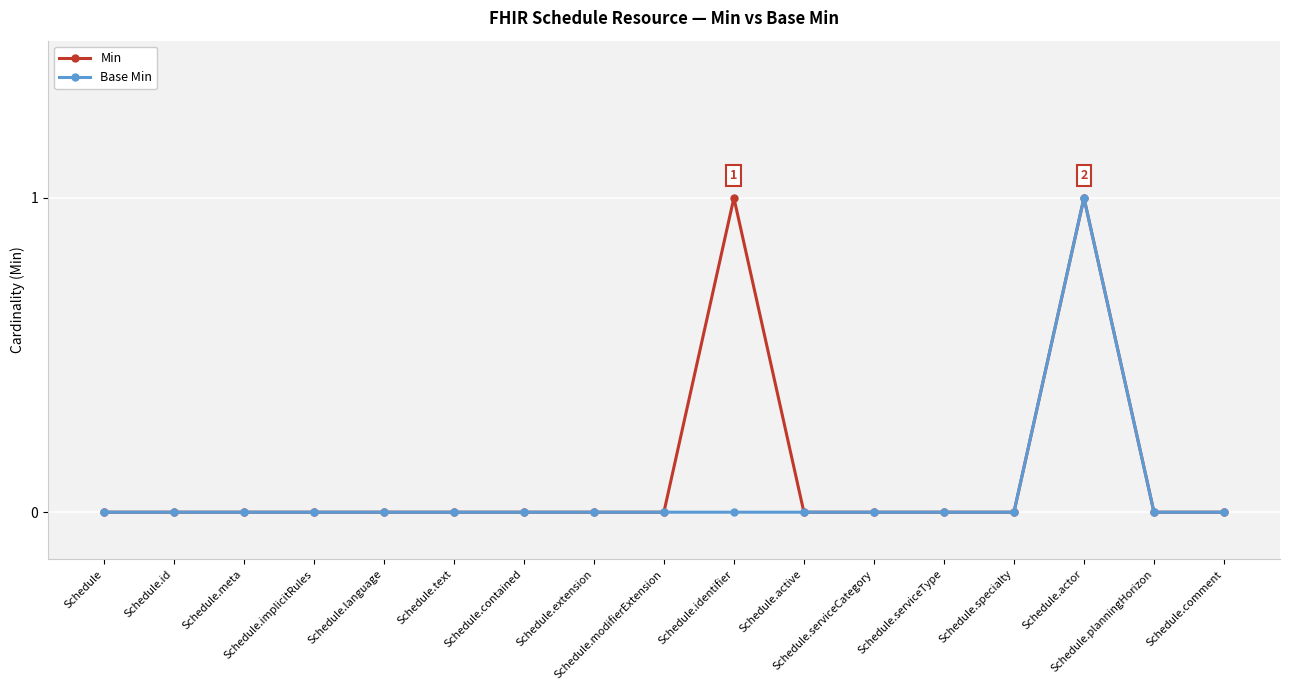

At which category is the sum across all series the highest?

Schedule.actor